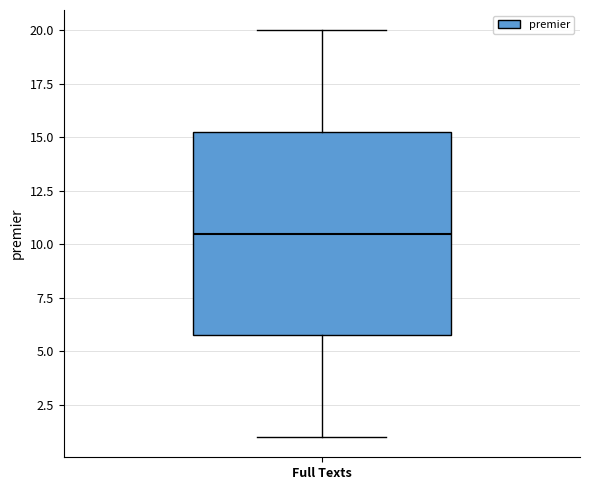

Read this box plot against the y-axis: the position of the median line, the range covered by the box, and the ends of both whiskers. The values are not printed on the chart, so give them approximately, as read against the axis.

median 10.5, box 6.0 to 15.5, whiskers 1.0 to 20.0